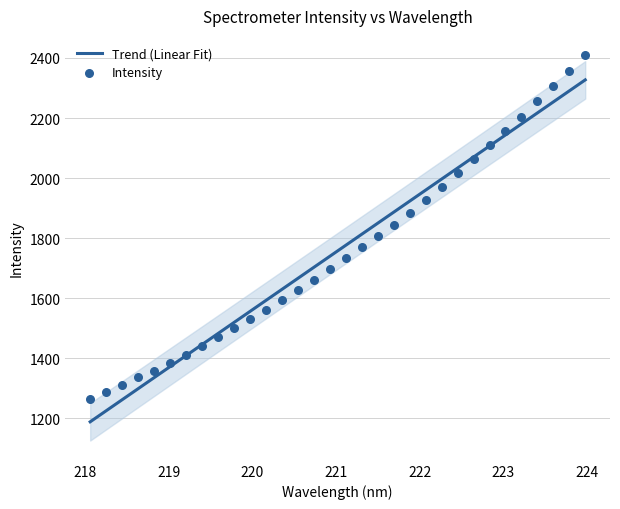

Which has a higher value, 220.1623 or 221.6902?

221.6902